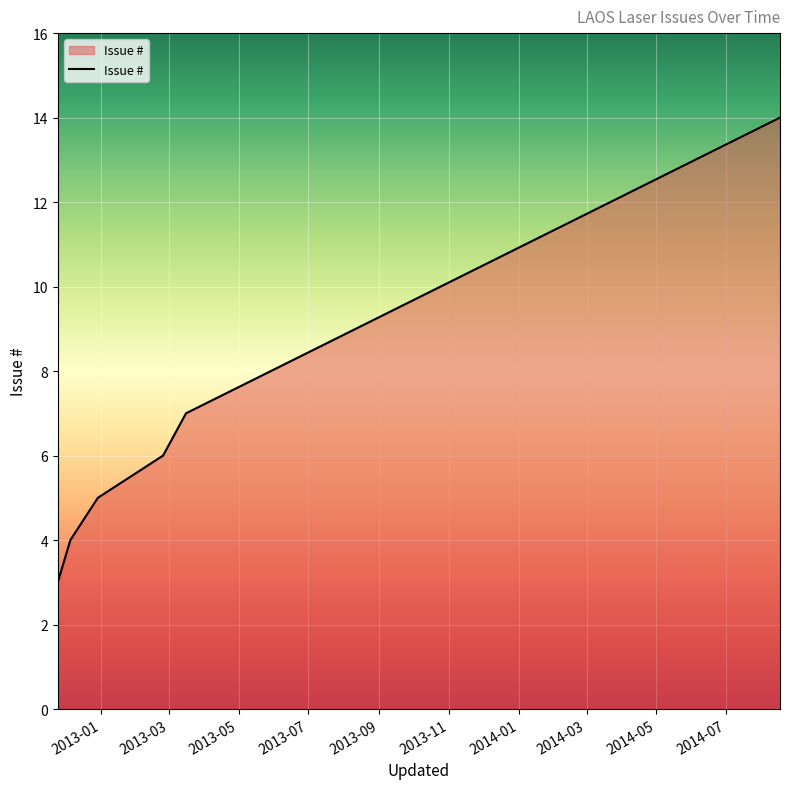

What is the maximum value shown in the chart?

14